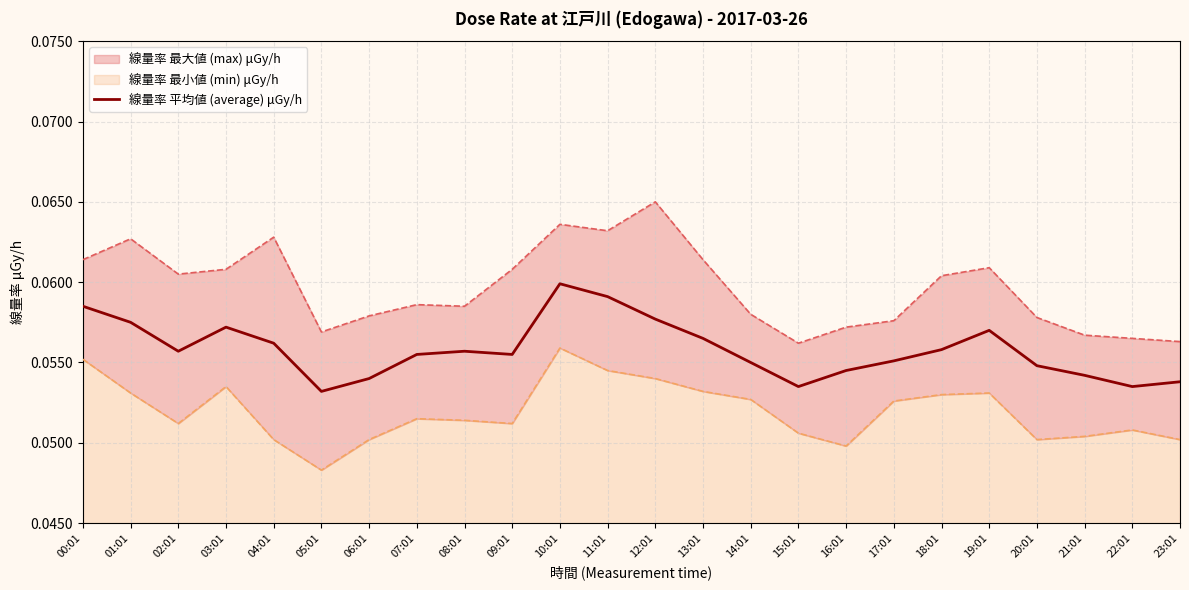

Rank the categories by value from lowest to highest.

05:01, 15:01, 22:01, 23:01, 06:01, 21:01, 16:01, 20:01, 14:01, 17:01, 07:01, 09:01, 02:01, 08:01, 18:01, 04:01, 13:01, 19:01, 03:01, 01:01, 12:01, 00:01, 11:01, 10:01